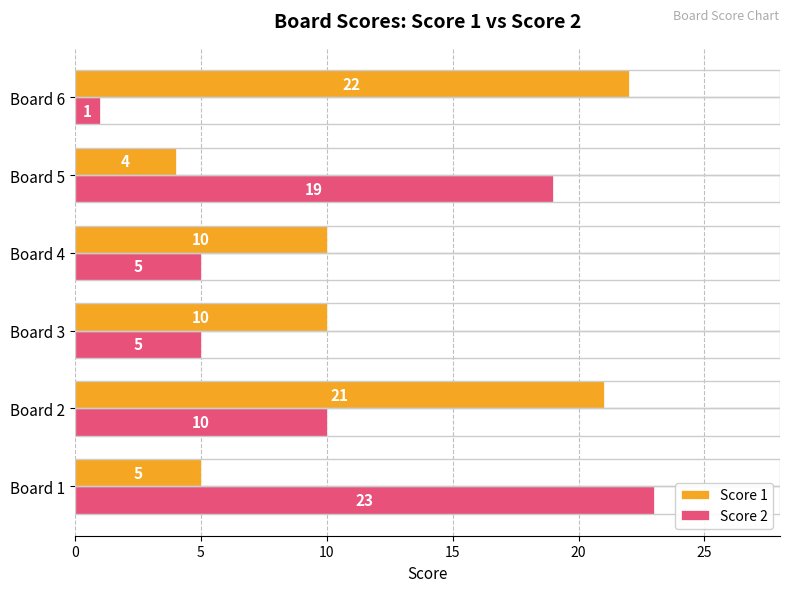

Where is Score 2 nearest to the value 12?

Board 2